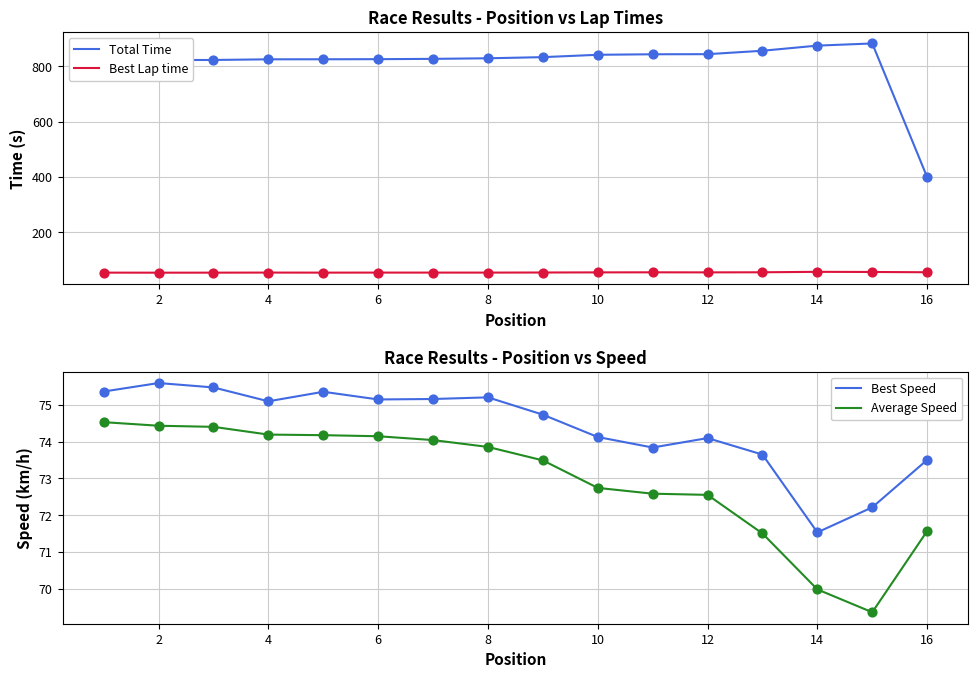

What are all the series names shown in the legend?

Total Time, Best Lap time, Best Speed, Average Speed